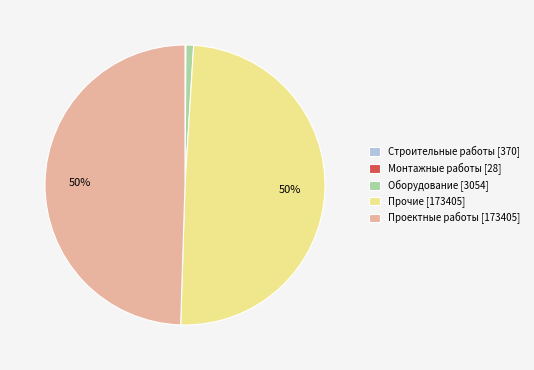

To the nearest percent, what portion does Прочие [173405] represent?

50%